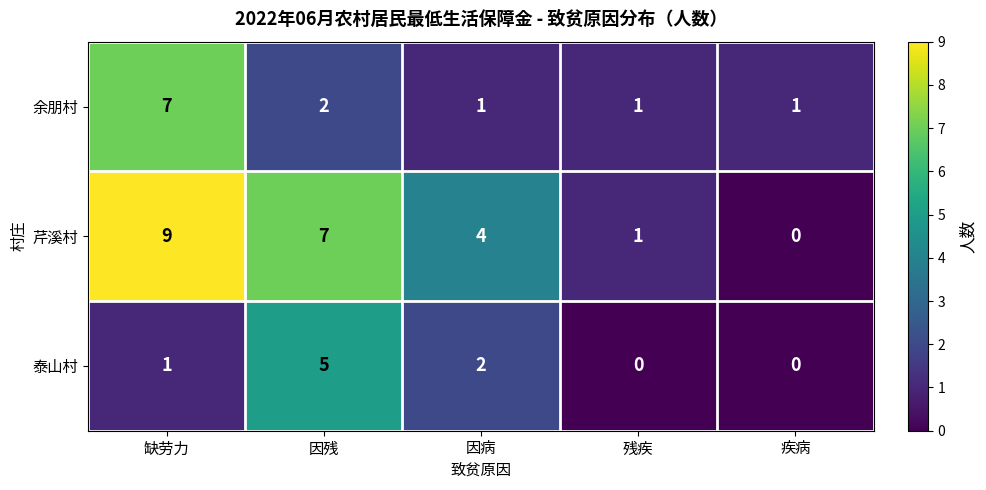

Reading left to right, transcribe all the data shown in this chart.

余朋村: 缺劳力=7	因残=2	因病=1	残疾=1	疾病=1
芹溪村: 缺劳力=9	因残=7	因病=4	残疾=1	疾病=0
泰山村: 缺劳力=1	因残=5	因病=2	残疾=0	疾病=0